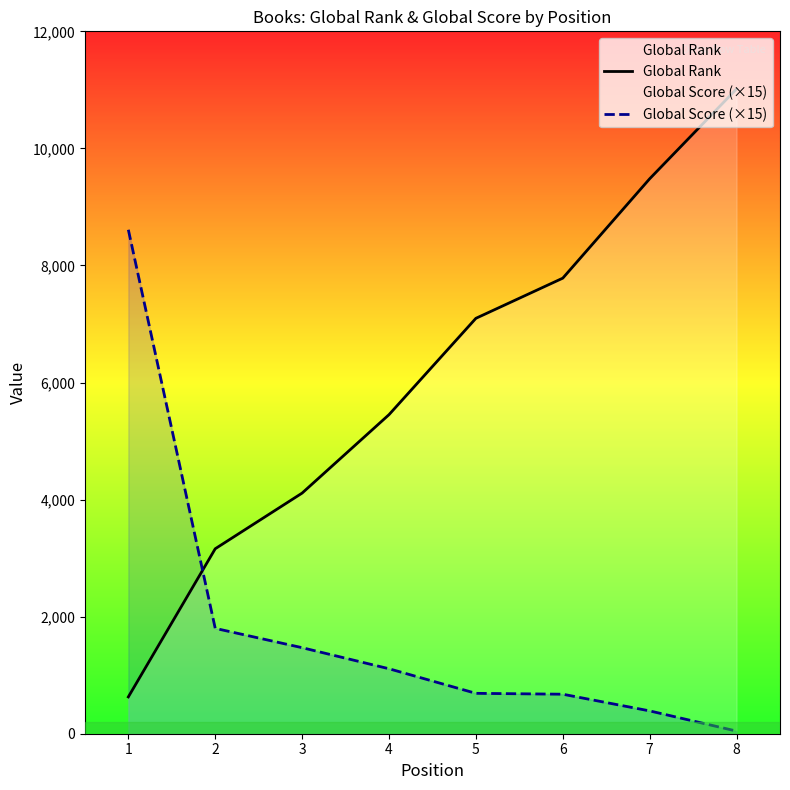

What are all the series names shown in the legend?

Global Rank, Global Score (×15)